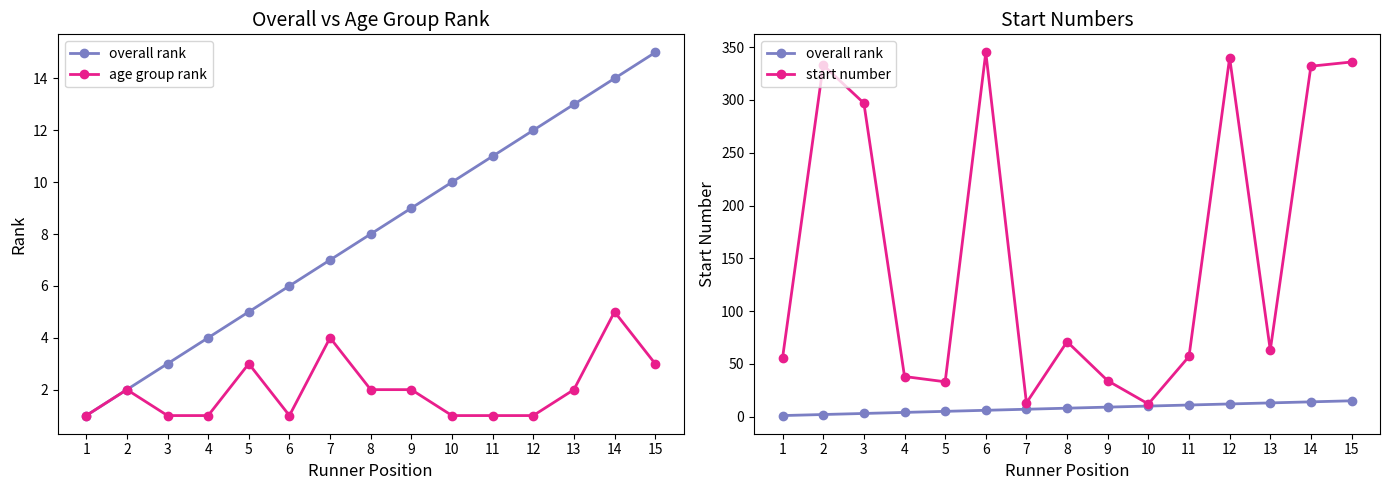

Which has a higher value, 6 or 10?

10